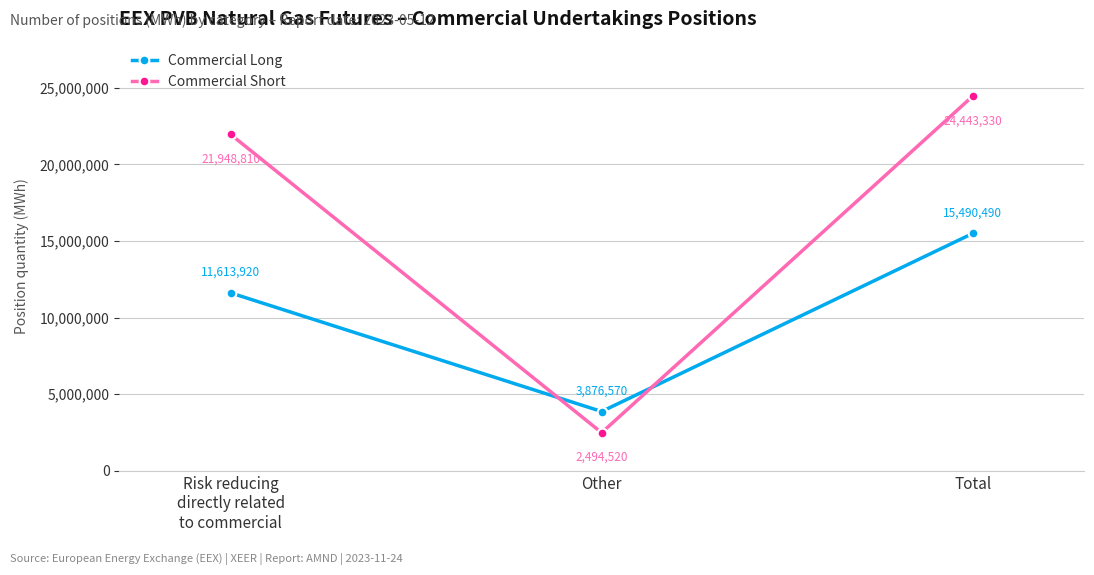

What is the label of the 2nd point from the left?

Other